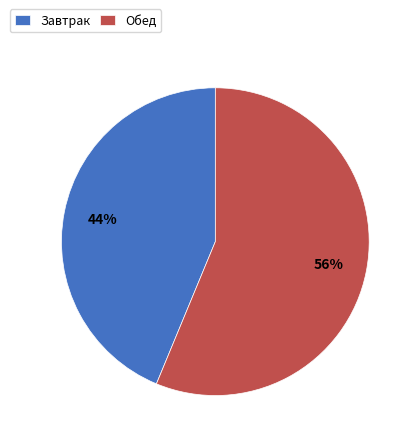

To the nearest percent, what is the combined percentage of Обед and Завтрак?

100%